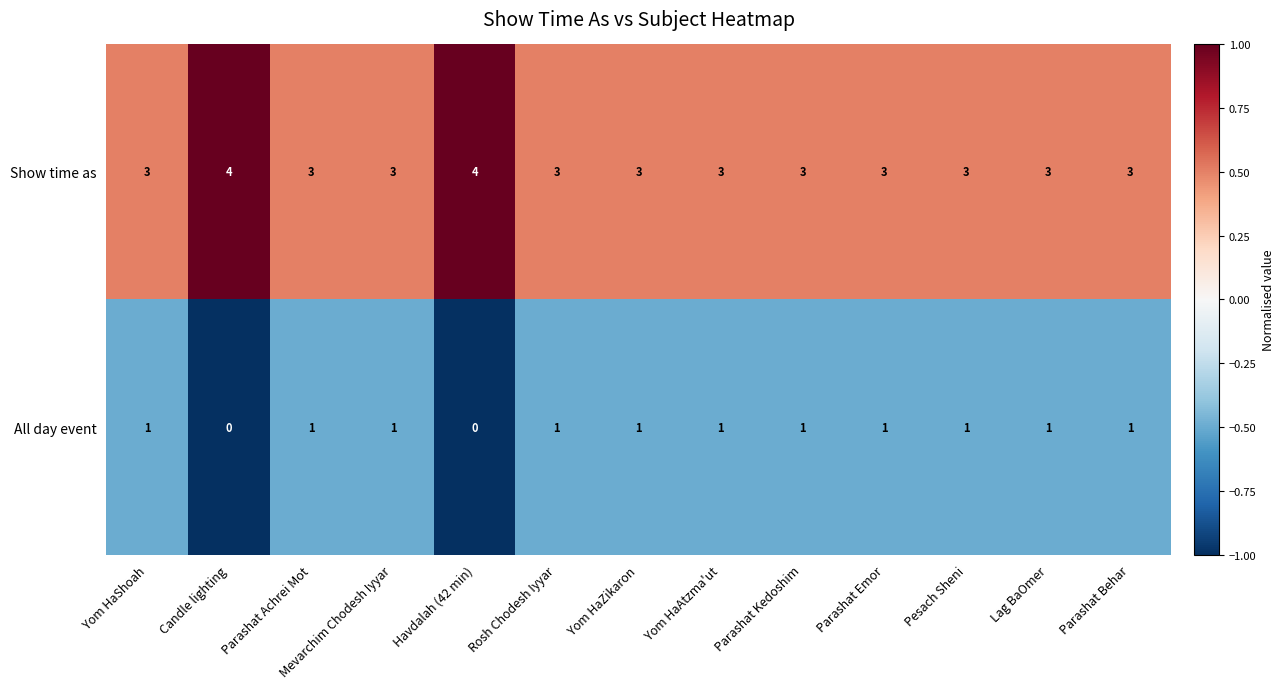

Rank the series at Havdalah (42 min) from lowest to highest value.

All day event, Show time as